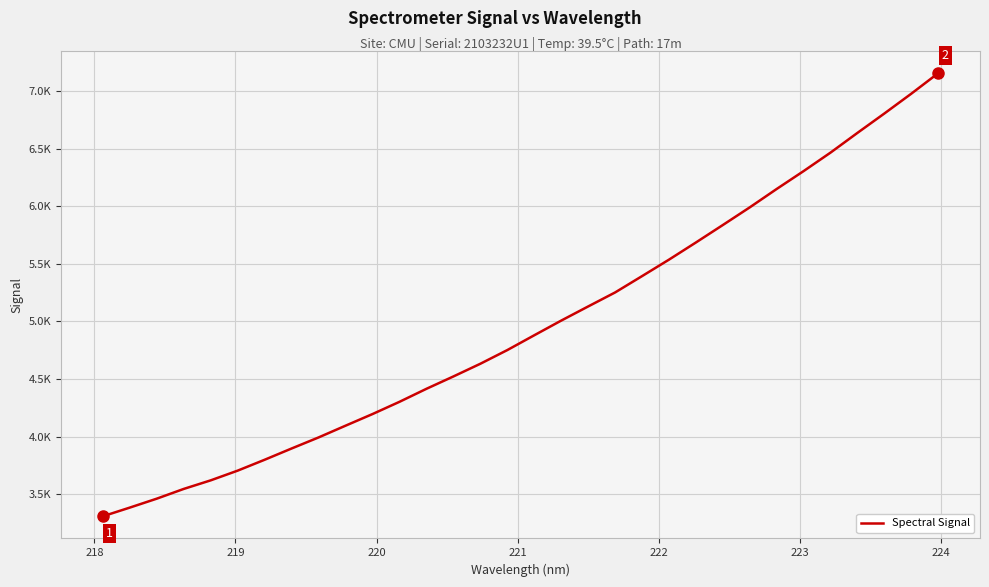

Does the chart have visible grid lines?

Yes